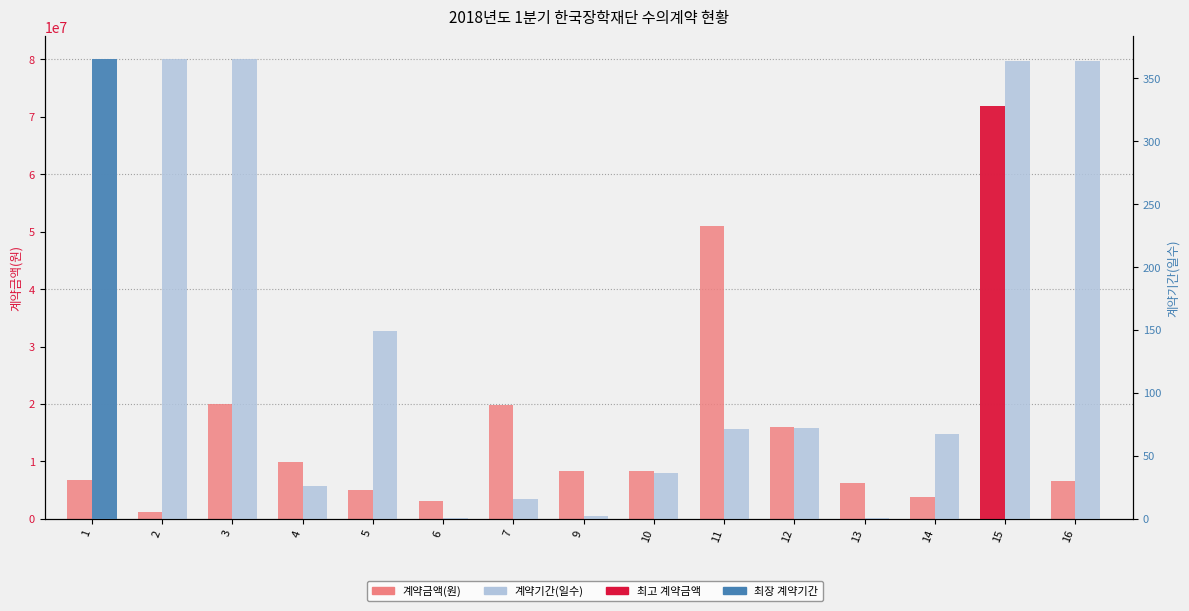

Between 1 and 16, which series saw the biggest shift?

계약금액(원)